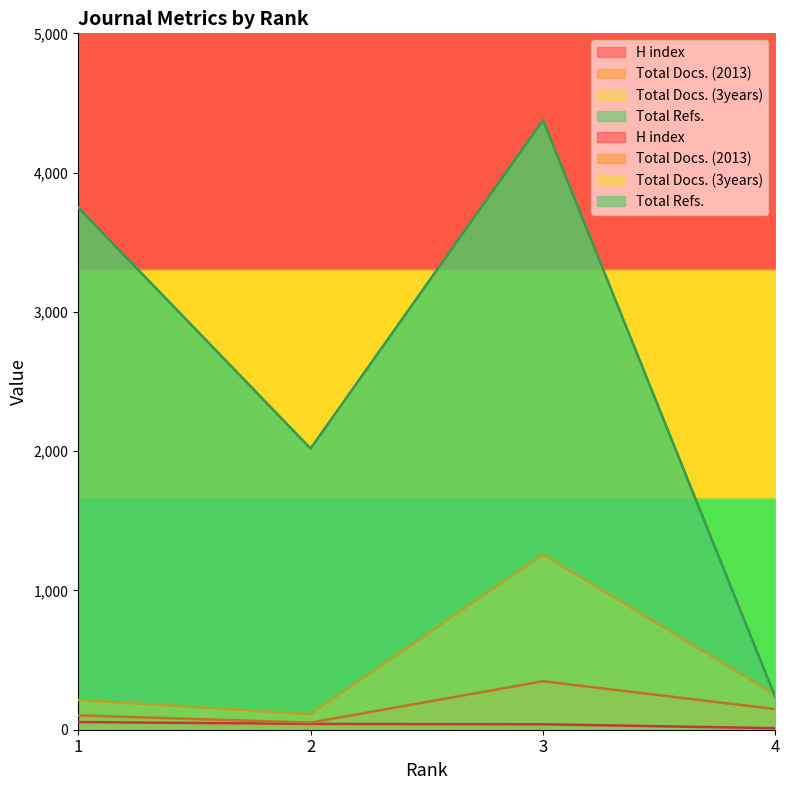

The value of Total Docs. (3years) at 3 is 1259. True or false?

True